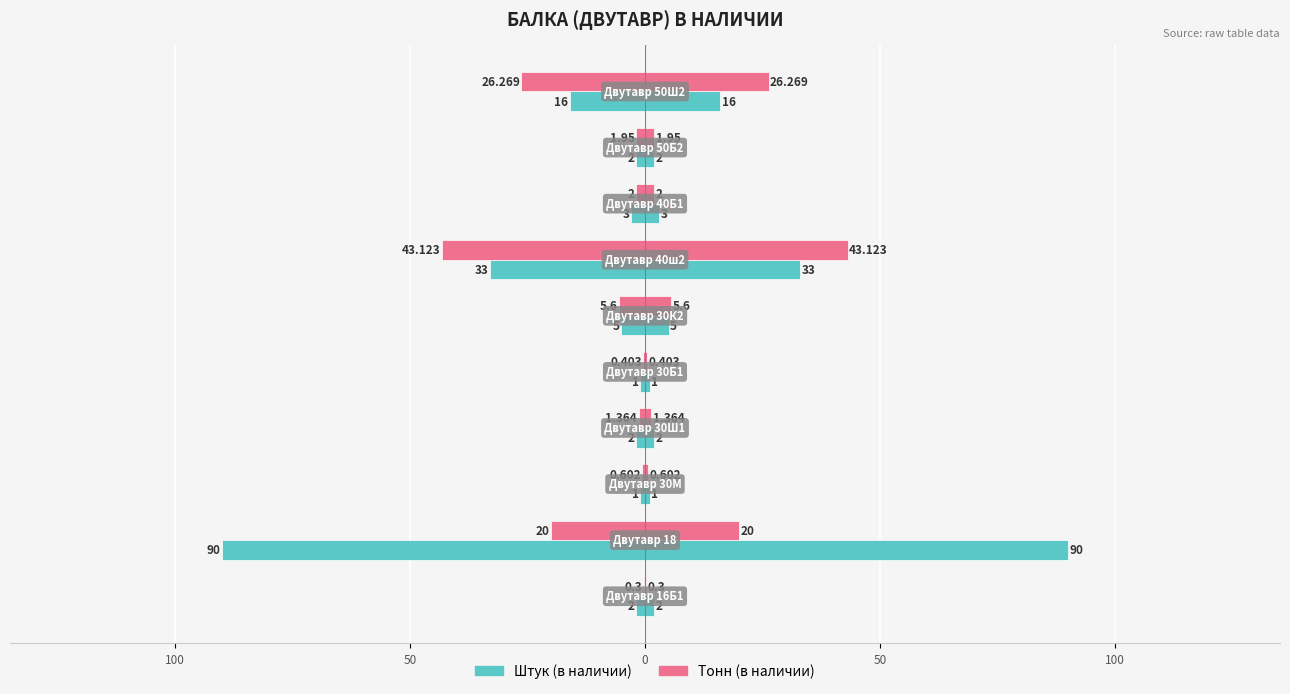

What is the difference between the maximum and minimum values in the Тонн (в наличии) series?

42.8